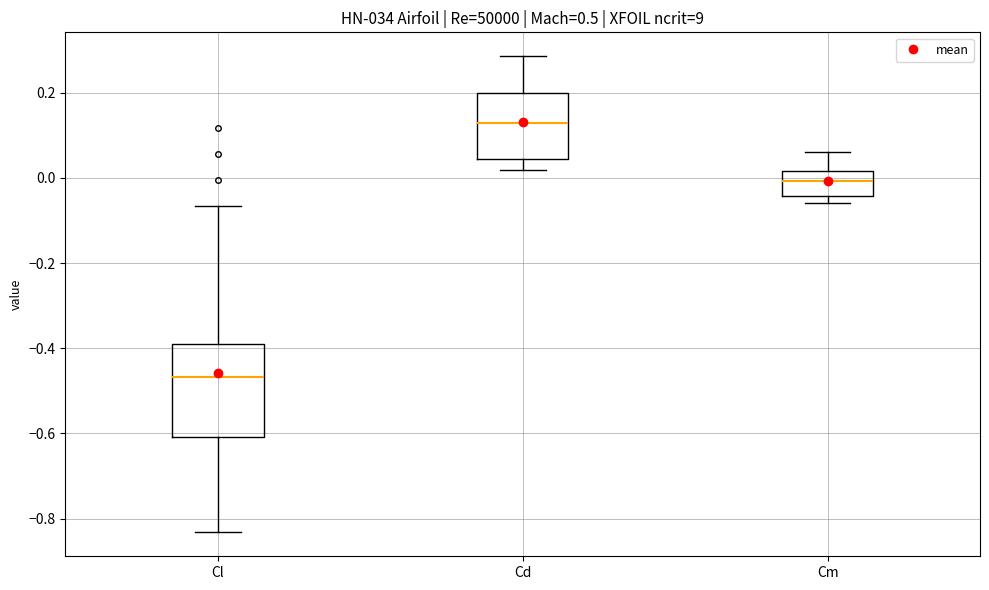

Where does the median line of the box for Cl sit on the y-axis? The values are not printed on the chart, so give them approximately, as read against the axis.

-0.46